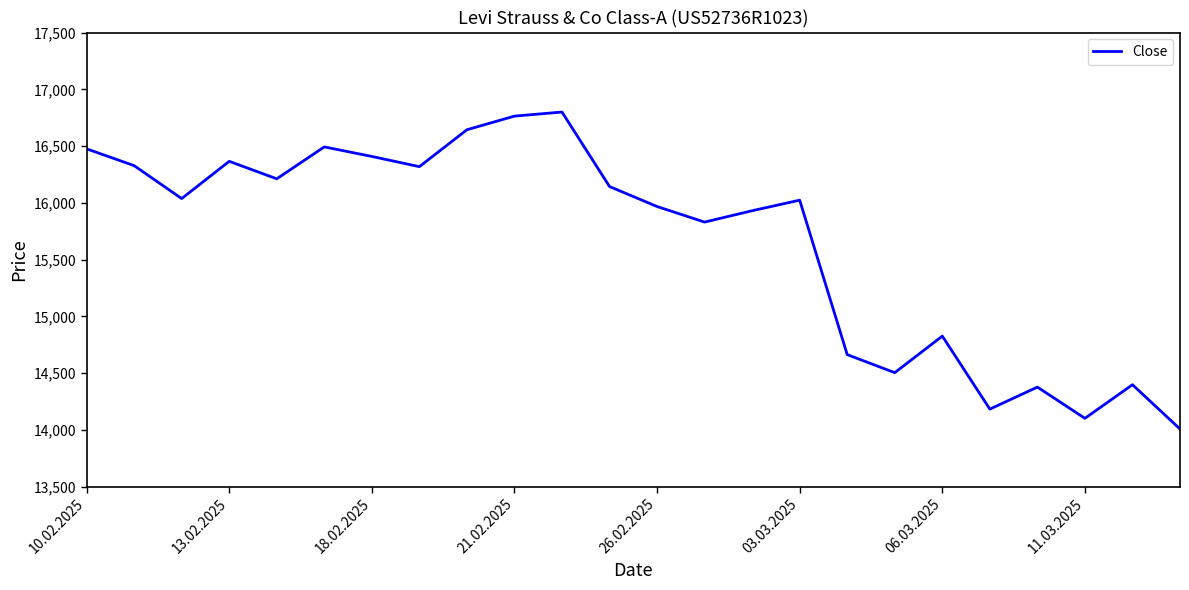

What is the greatest value displayed?

16800